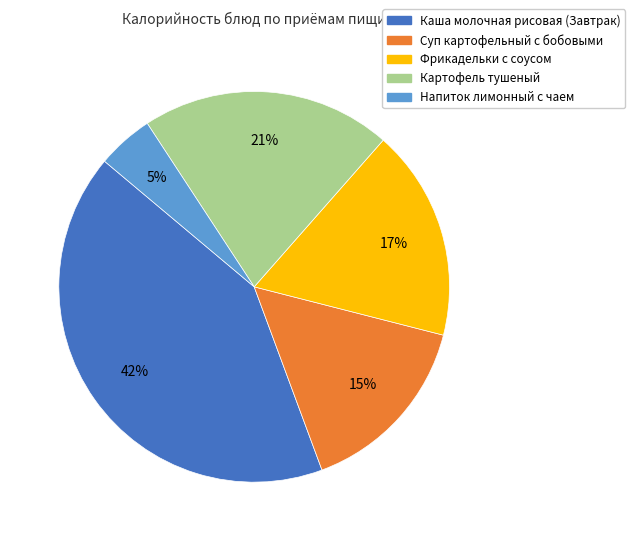

What is the ratio of the value at Суп картофельный с бобовыми to the value at Фрикадельки с соусом?

0.9